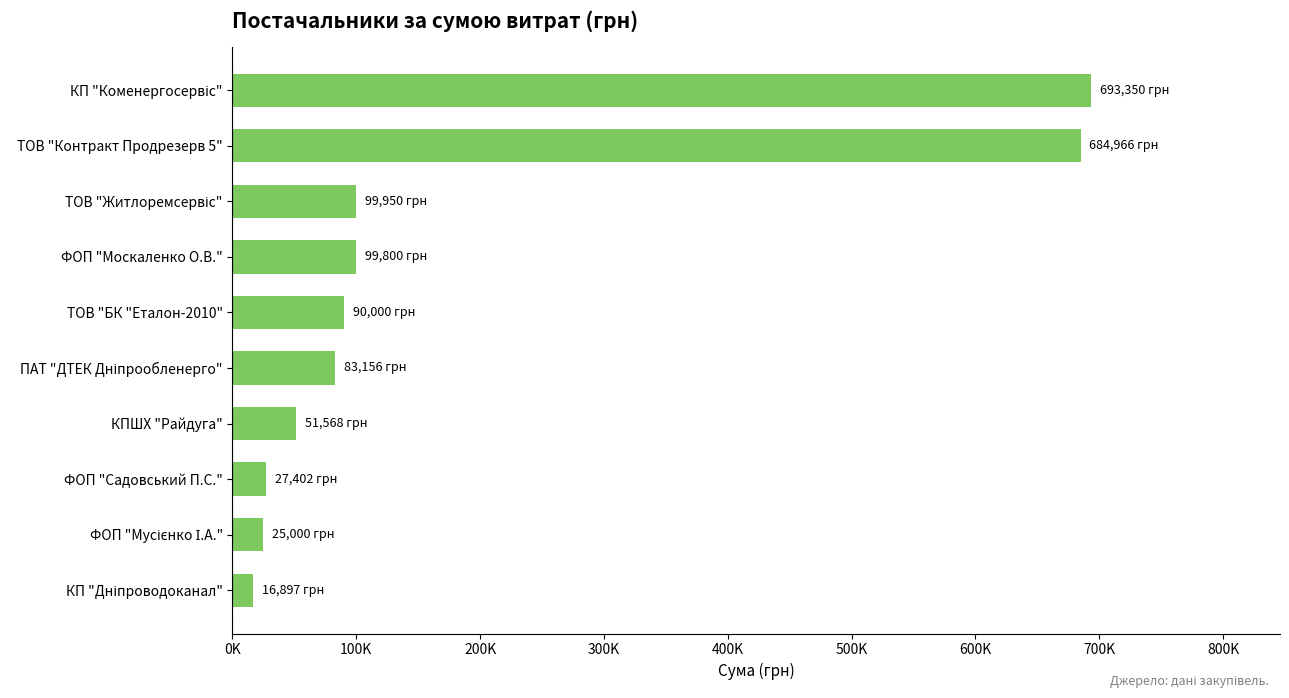

What is the smallest value displayed?

16897.2